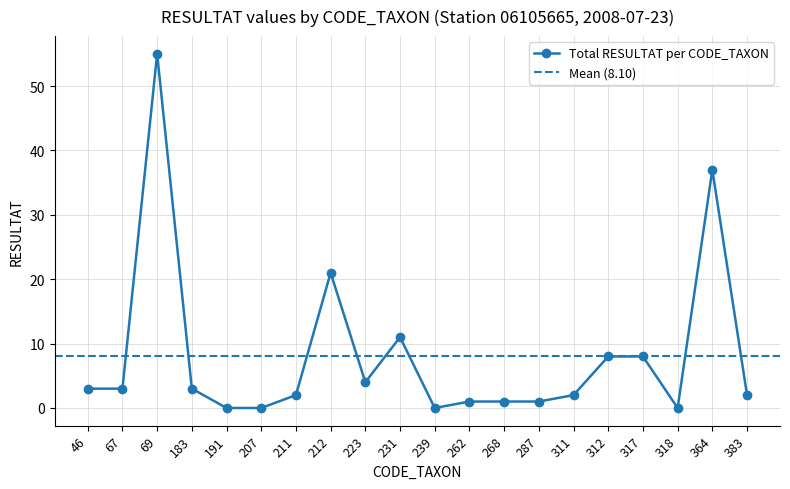

What is the ratio of the value at 287 to the value at 312?

0.1